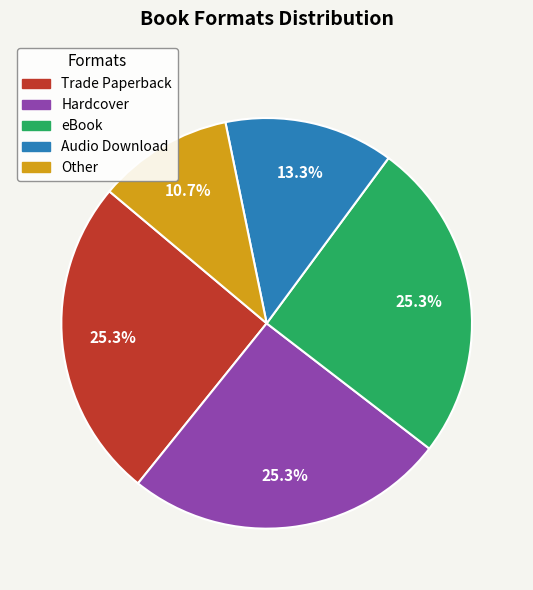

Which has a higher value, eBook or Other?

eBook